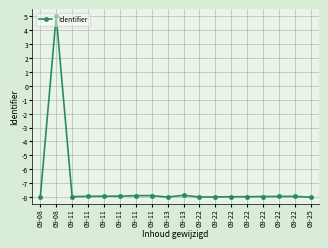

How many values exceed -7?

1